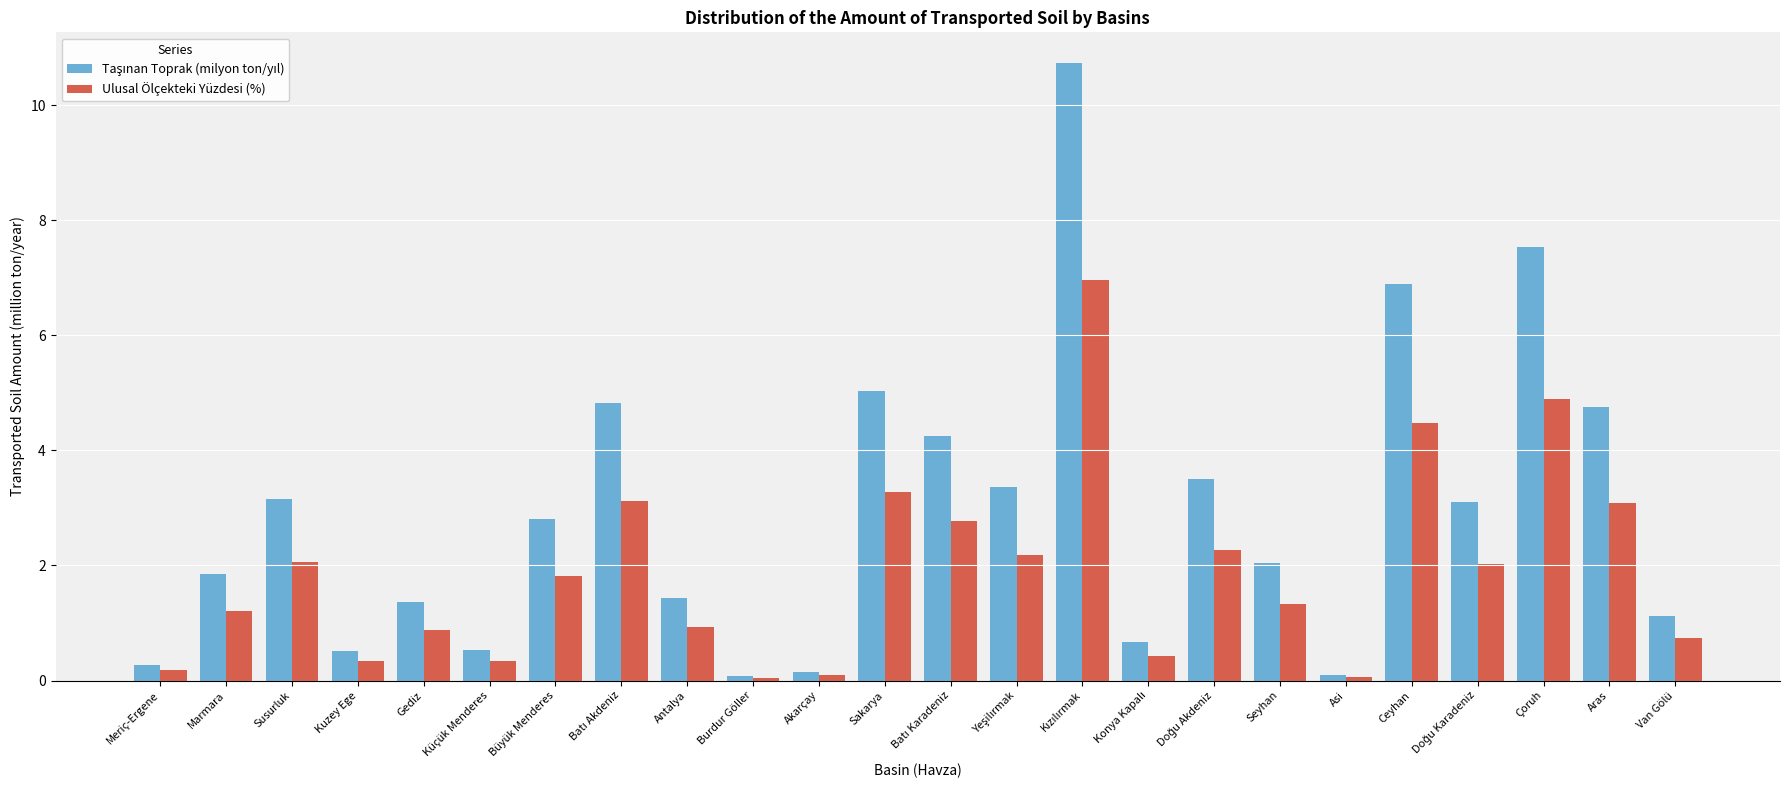

What is the sum of all Ulusal Ölçekteki Yüzdesi (%) values?

45.5